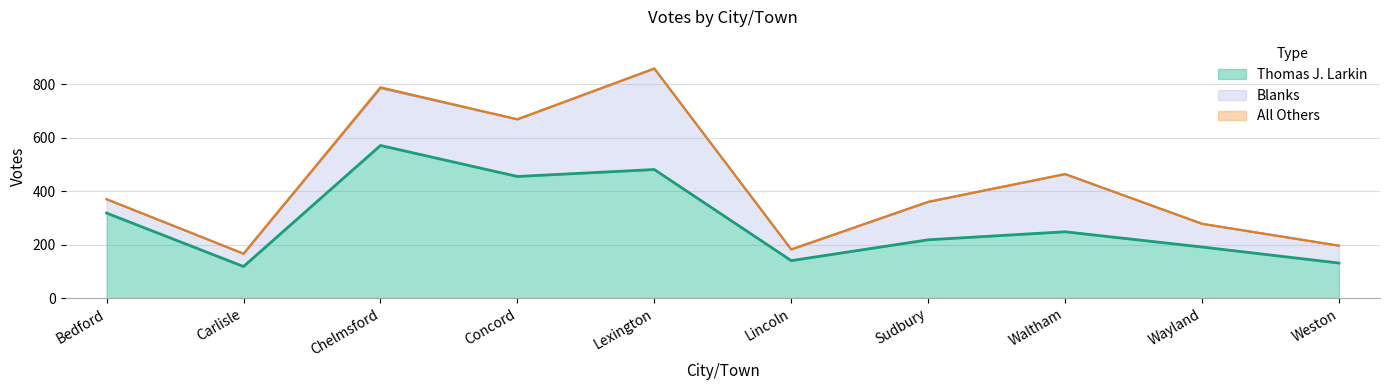

Does the chart have visible grid lines?

Yes